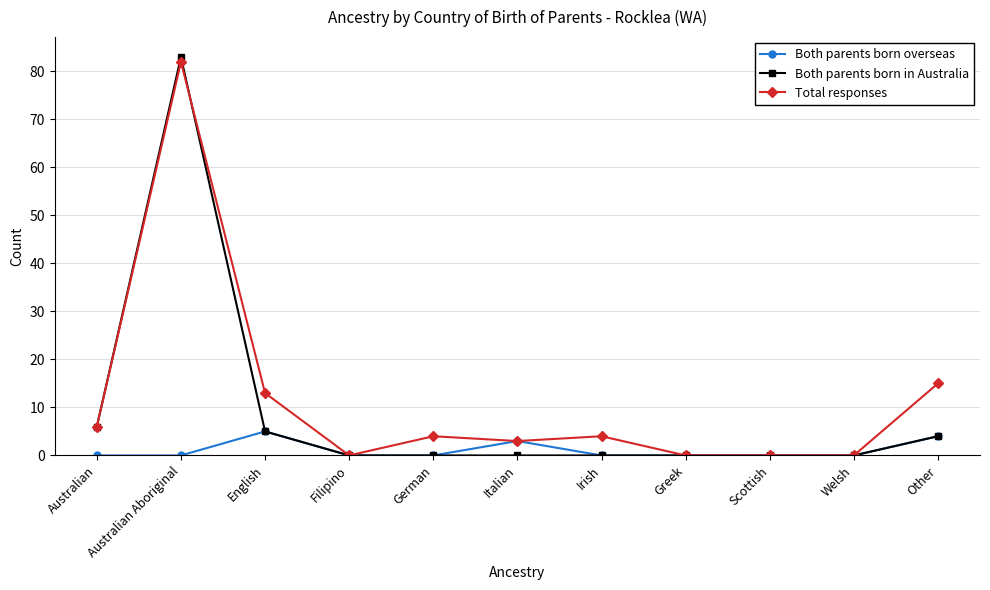

At which category does the chart reach its peak across all series?

Australian Aboriginal